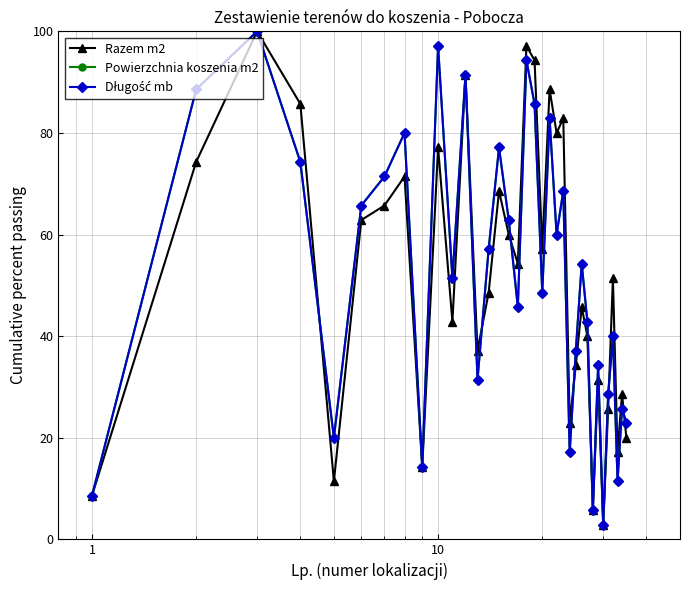

Does the chart have visible grid lines?

Yes